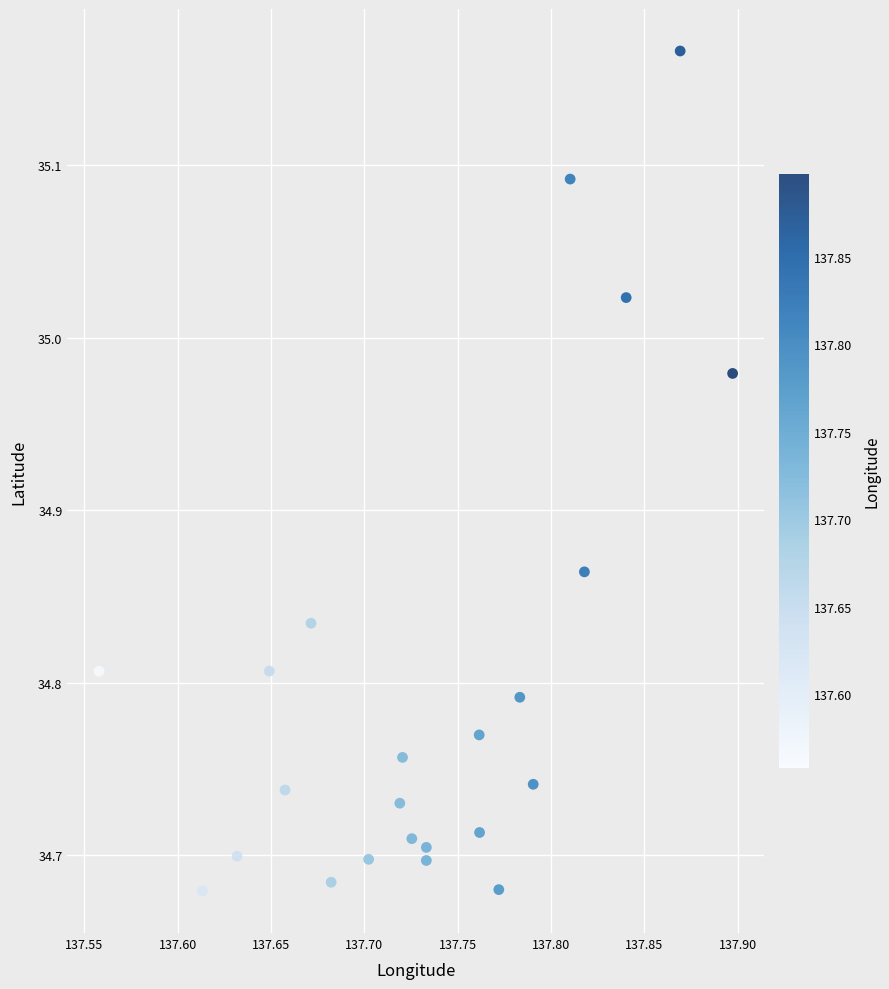

What is the range of Y values (max minus min)?

0.5